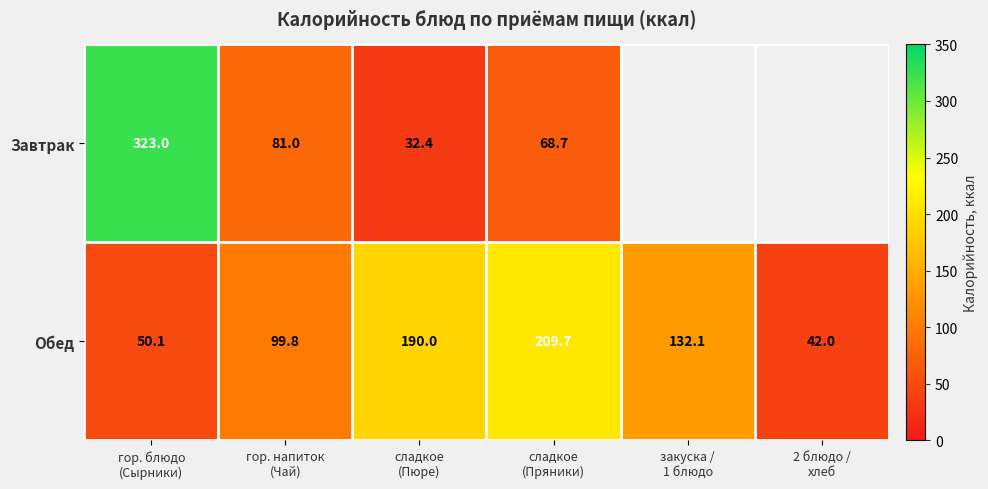

How many distinct data groups are displayed?

2